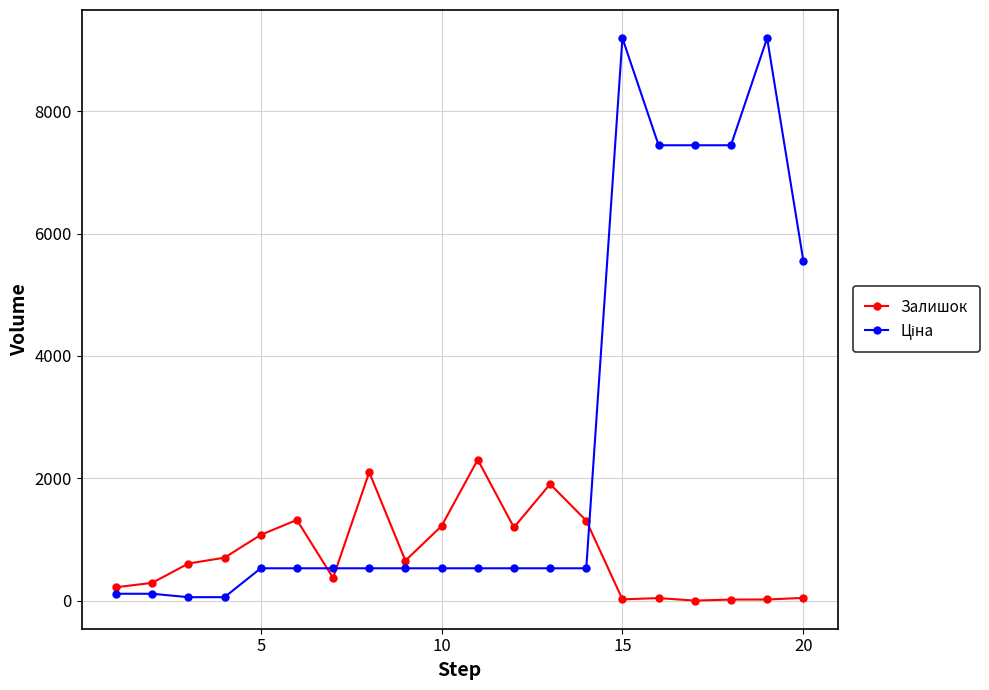

What is the maximum value for Залишок?

2304.0